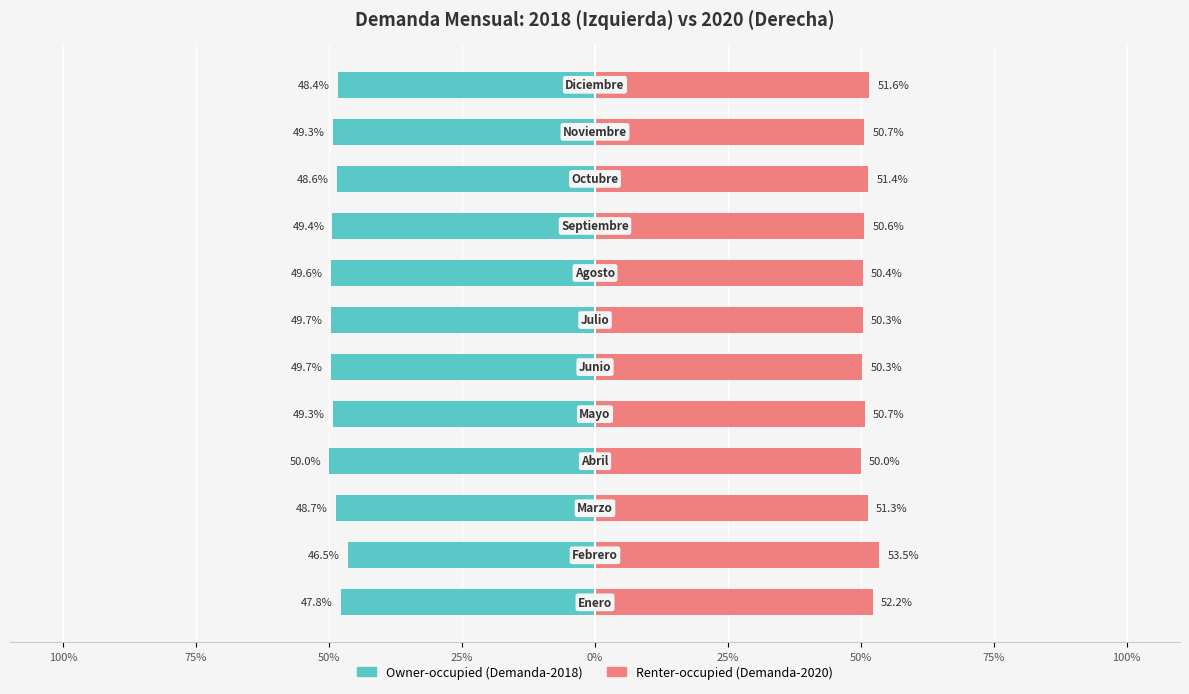

What are all the series names shown in the legend?

Owner-occupied, Renter-occupied